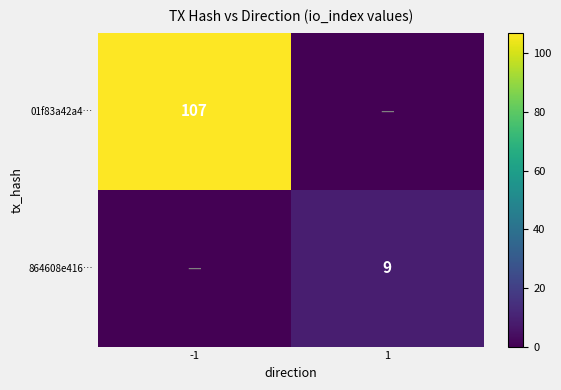

Which has a higher value, 1 or -1?

-1